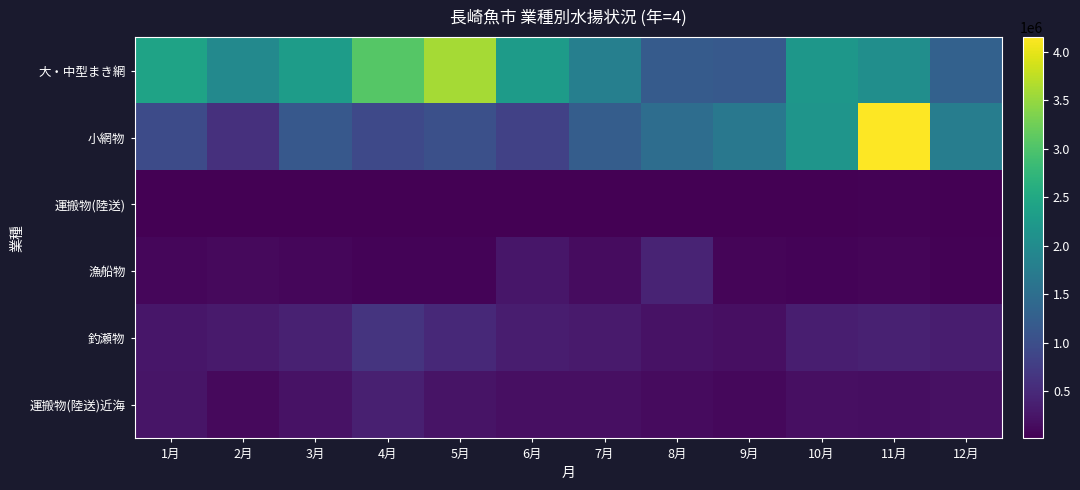

What is the maximum value shown in the chart?

4152040